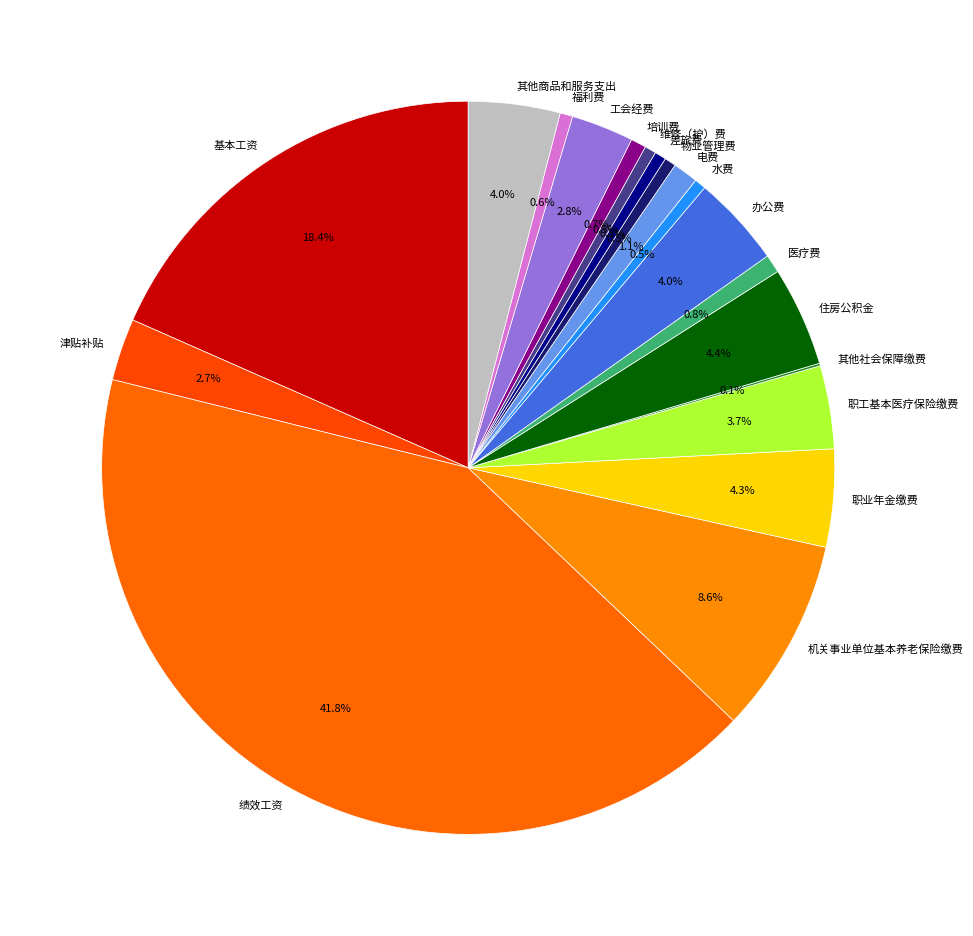

Does 培训费 account for over 50% of the chart?

No